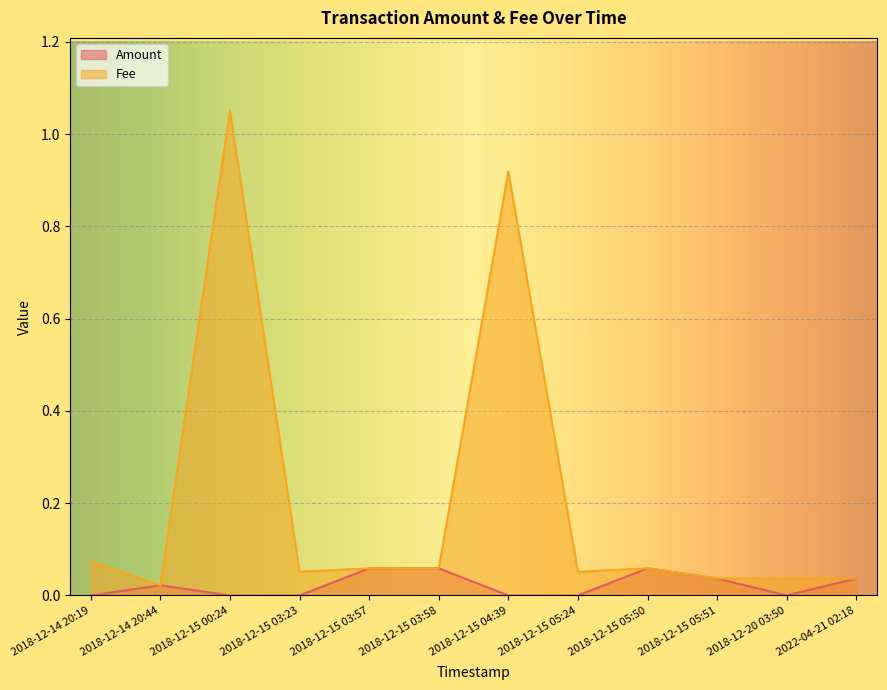

What are all the series names shown in the legend?

Amount, Fee